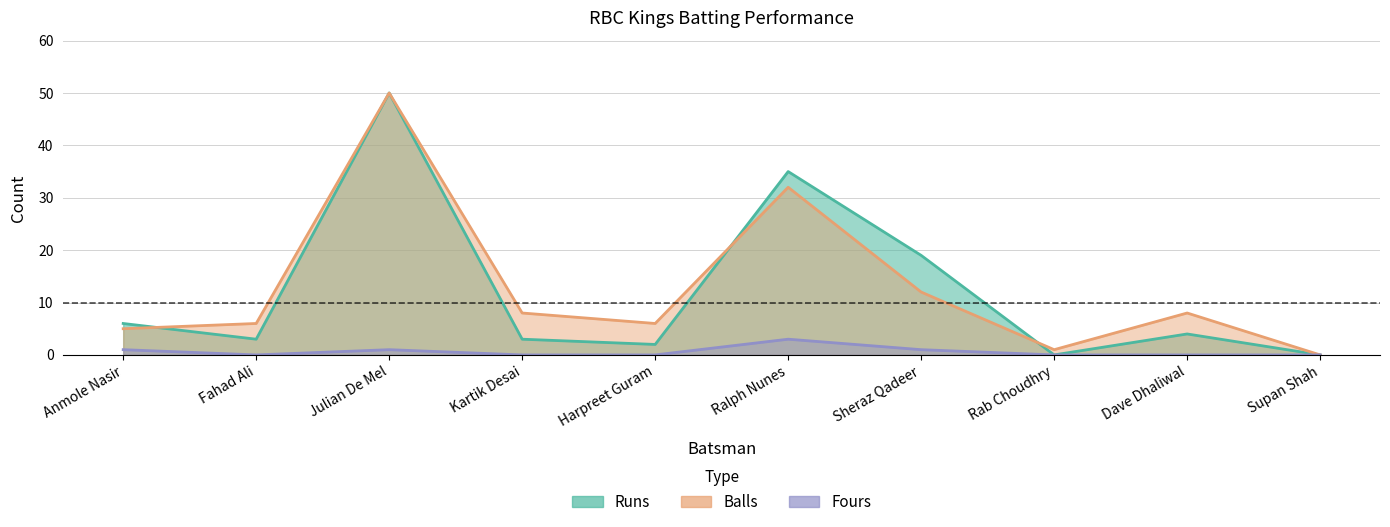

The value of Balls at Anmole Nasir is 3. True or false?

False